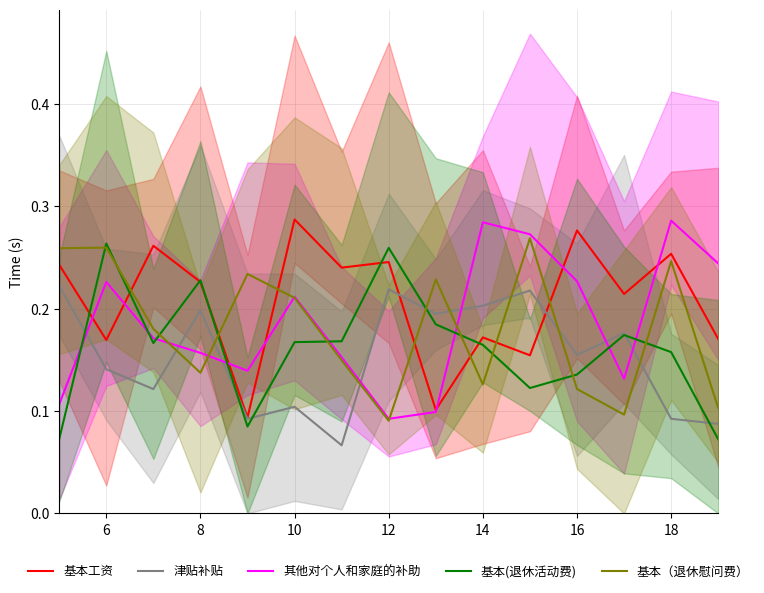

The value of 基本(退休活动费) at 6 is 0.1. True or false?

False